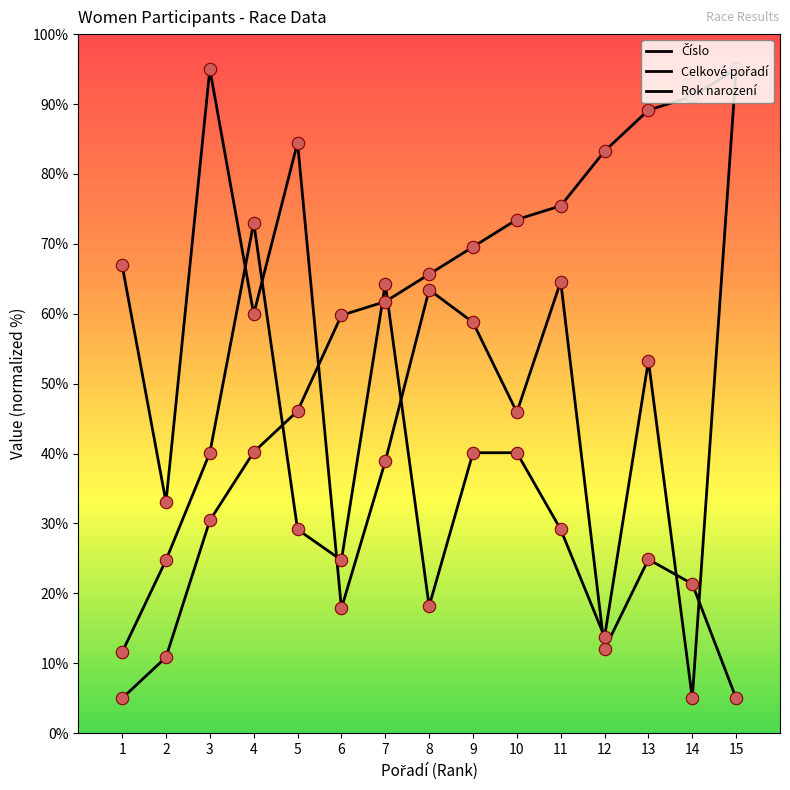

At how many categories does at least one series exceed 19?

15